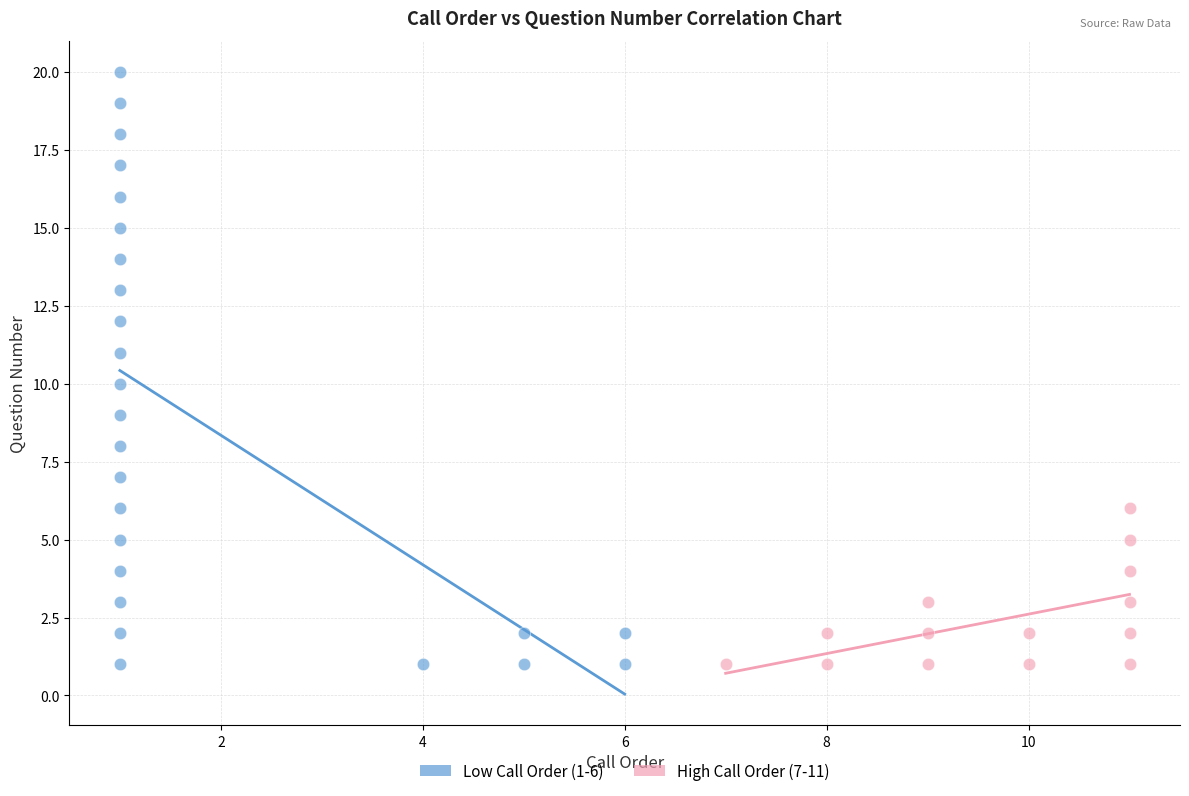

Which series has the largest Y range (max minus min)?

Low Call Order (1-6)